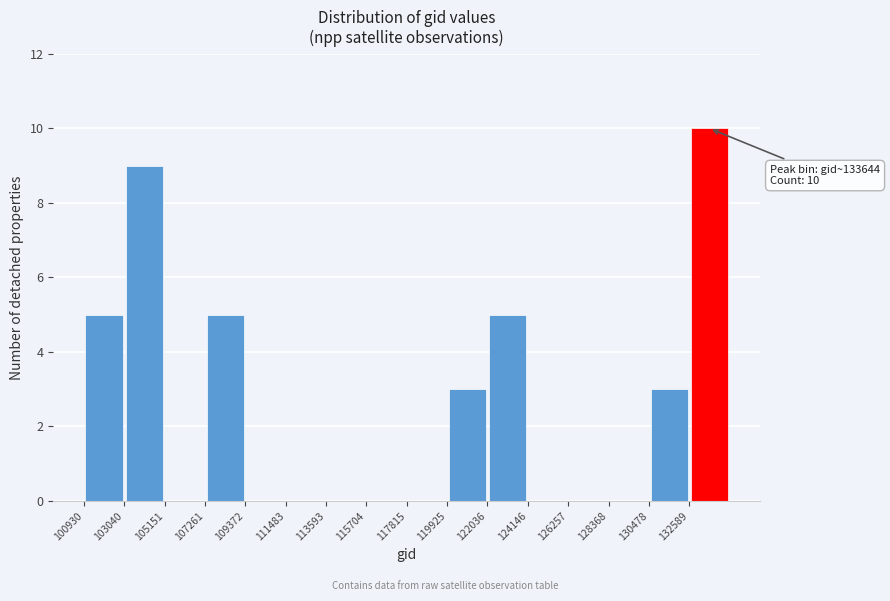

Over which range of the x-axis is the bar tallest?

132500 to 134500